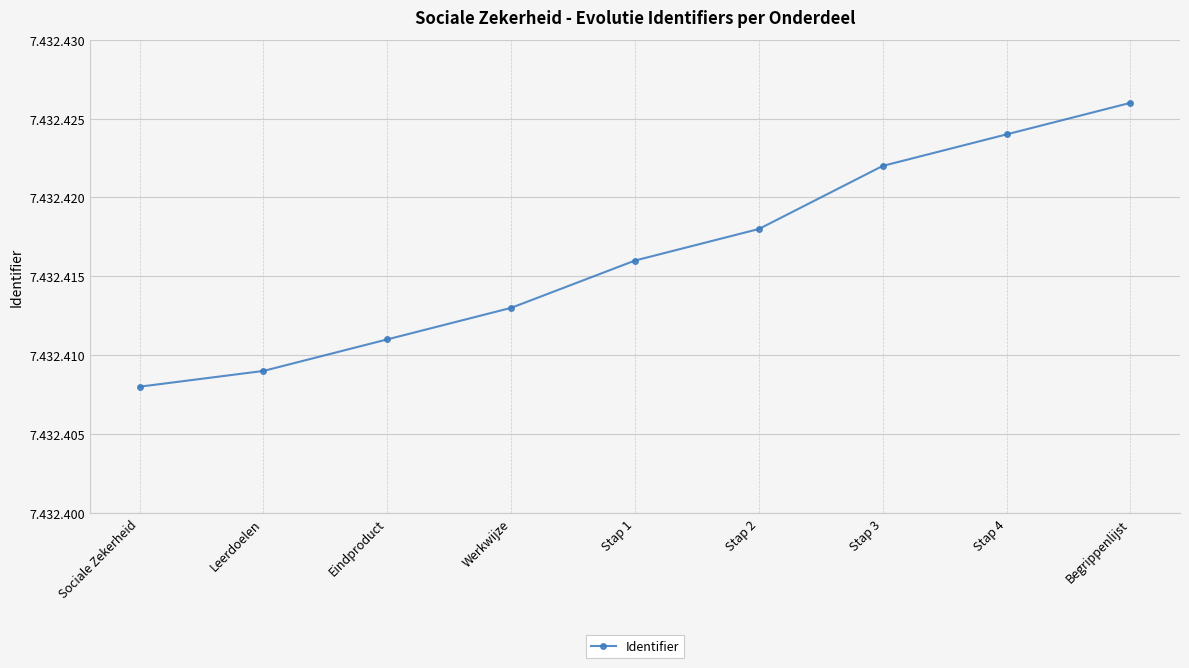

At which category does the chart reach its minimum across all series?

Sociale Zekerheid